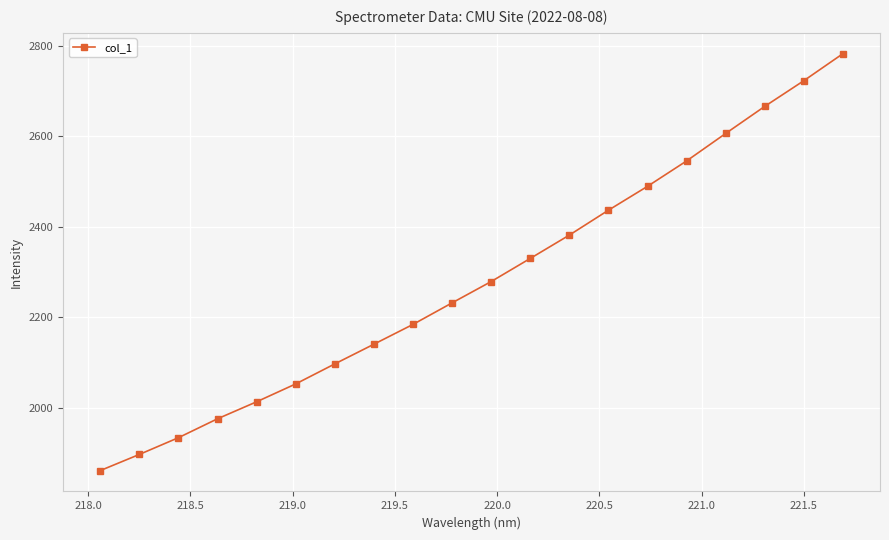

Count the number of values greater than 2279.

10